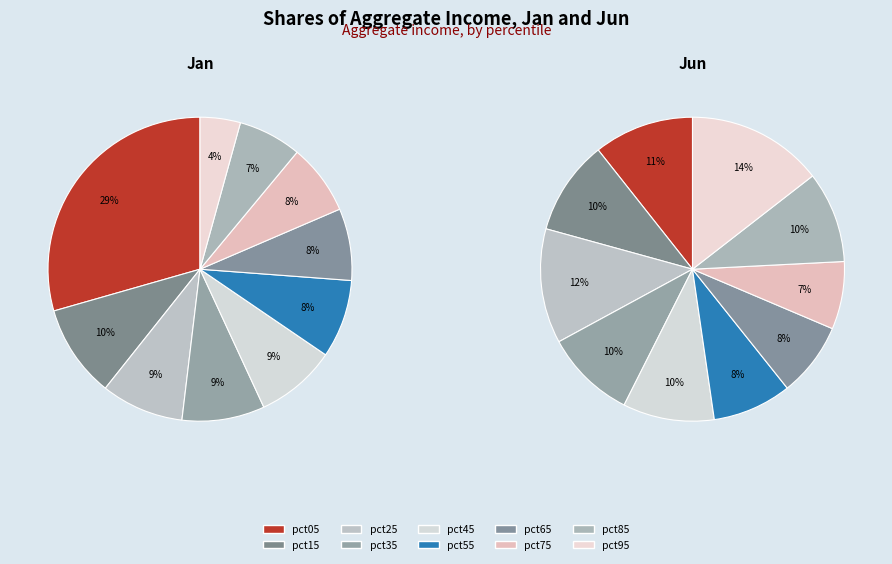

Is there any slice that represents more than half of the pie?

No